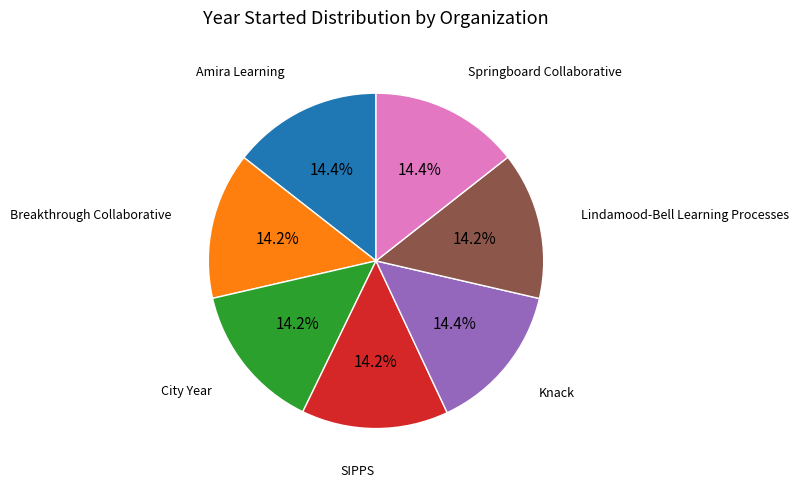

What is the ratio of the value at SIPPS to the value at Amira Learning?

1.0